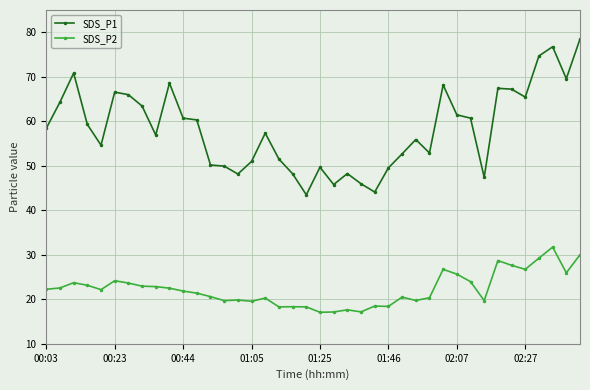

Rank the series by their maximum value, from lowest to highest.

SDS_P2, SDS_P1